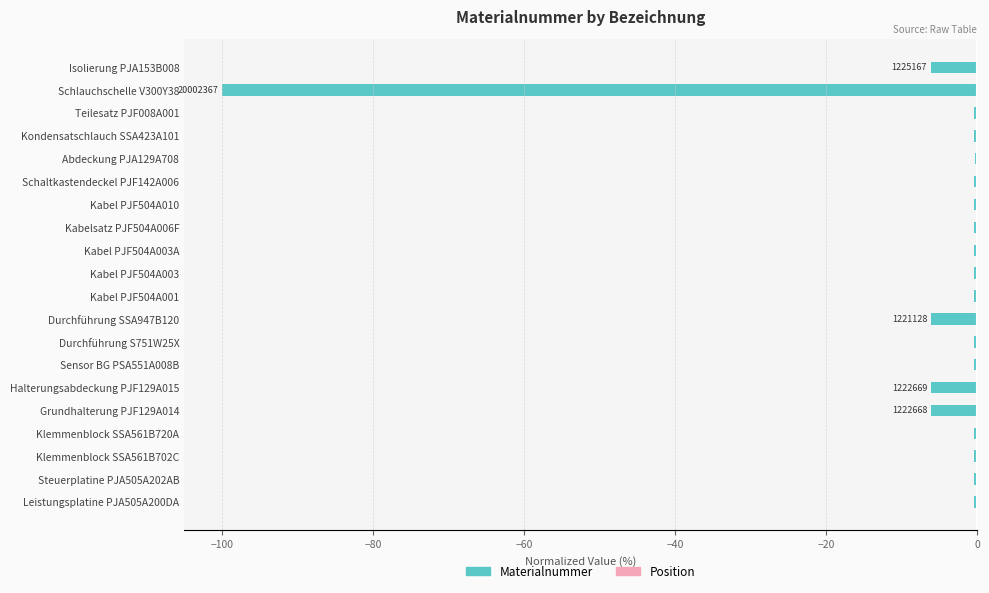

What are all the series names shown in the legend?

Materialnummer, Position